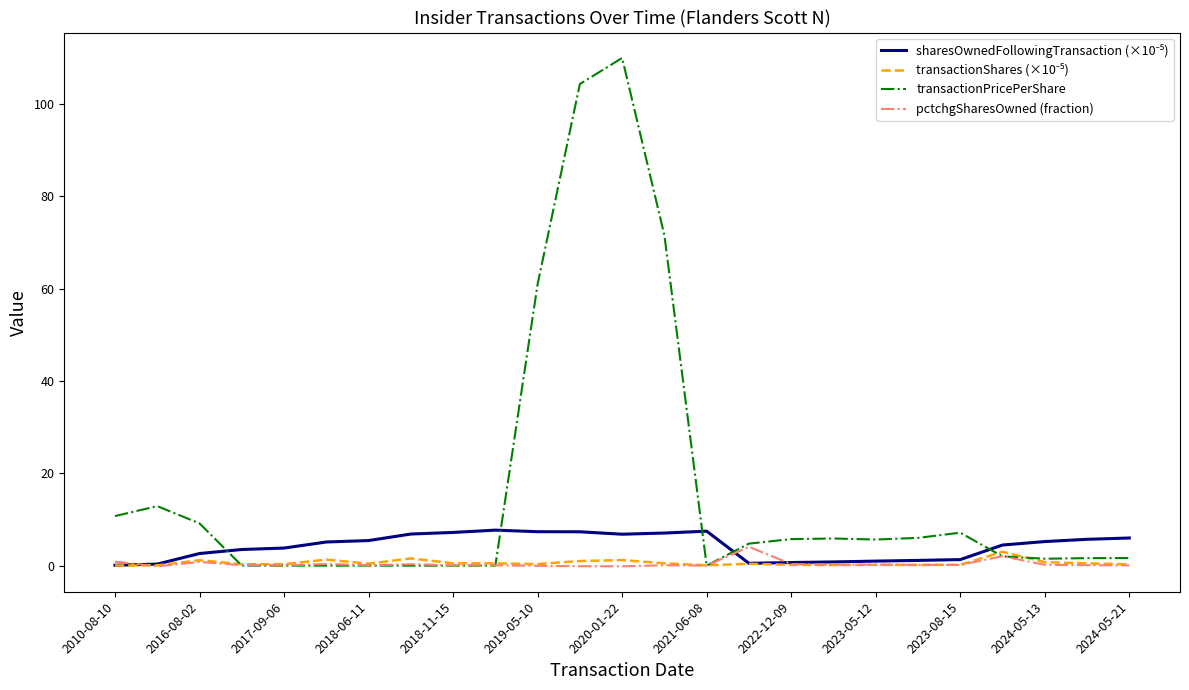

Which series has the widest spread of values?

transactionPricePerShare